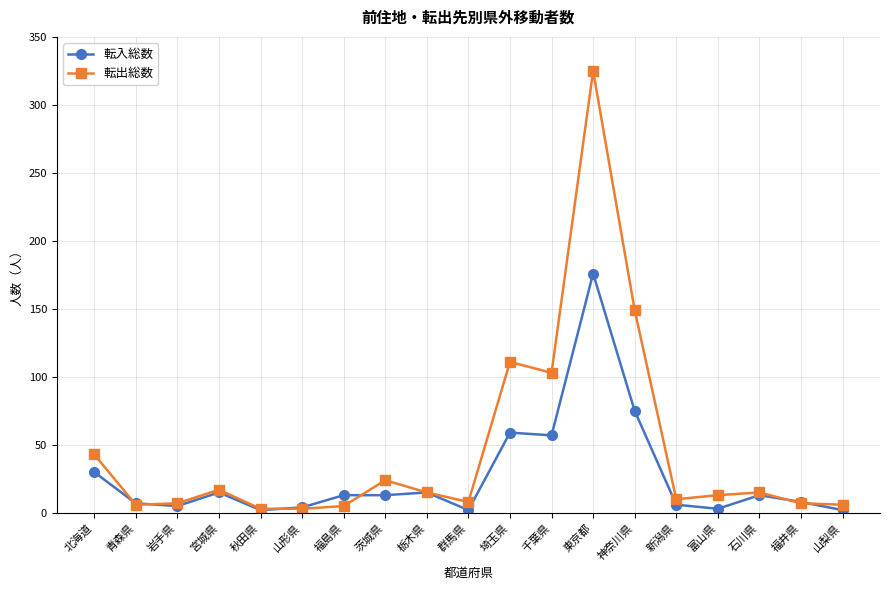

Is this an area chart (filled region under the line)?

No